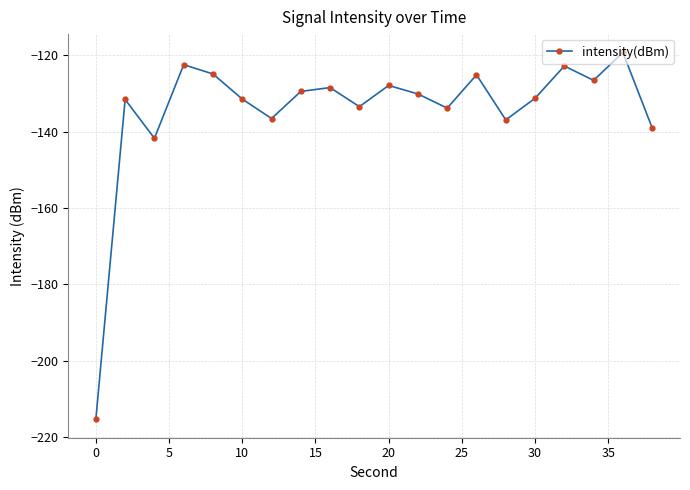

What is the maximum value shown in the chart?

-119.2